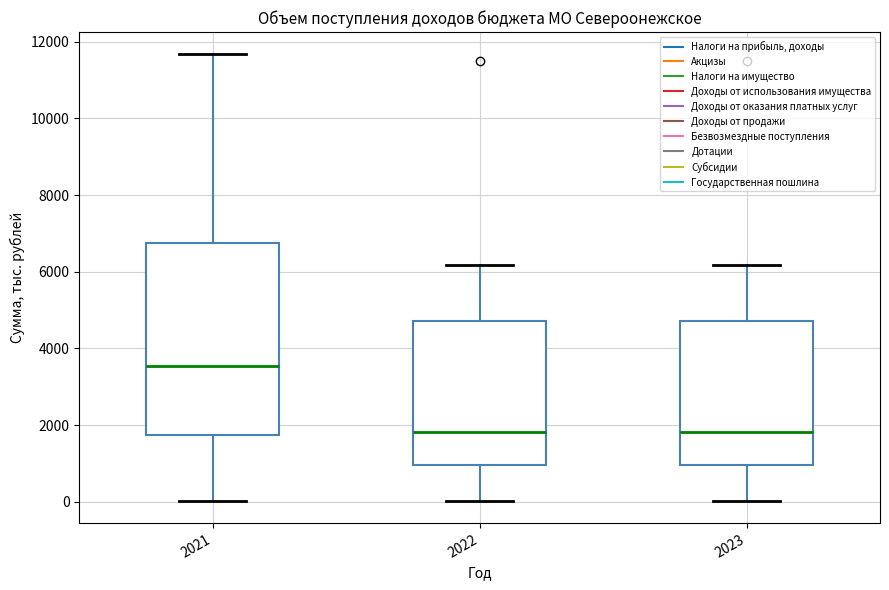

Reading left to right, read every box against the y-axis: the position of its median line, the range the box covers, and the ends of its whiskers. The values are not printed on the chart, so give them approximately, as read against the axis.

2021: median 3600, box 1800 to 6800, whiskers 0 to 11600
2022: median 1800, box 1000 to 4800, whiskers 0 to 6200
2023: median 1800, box 1000 to 4800, whiskers 0 to 6200